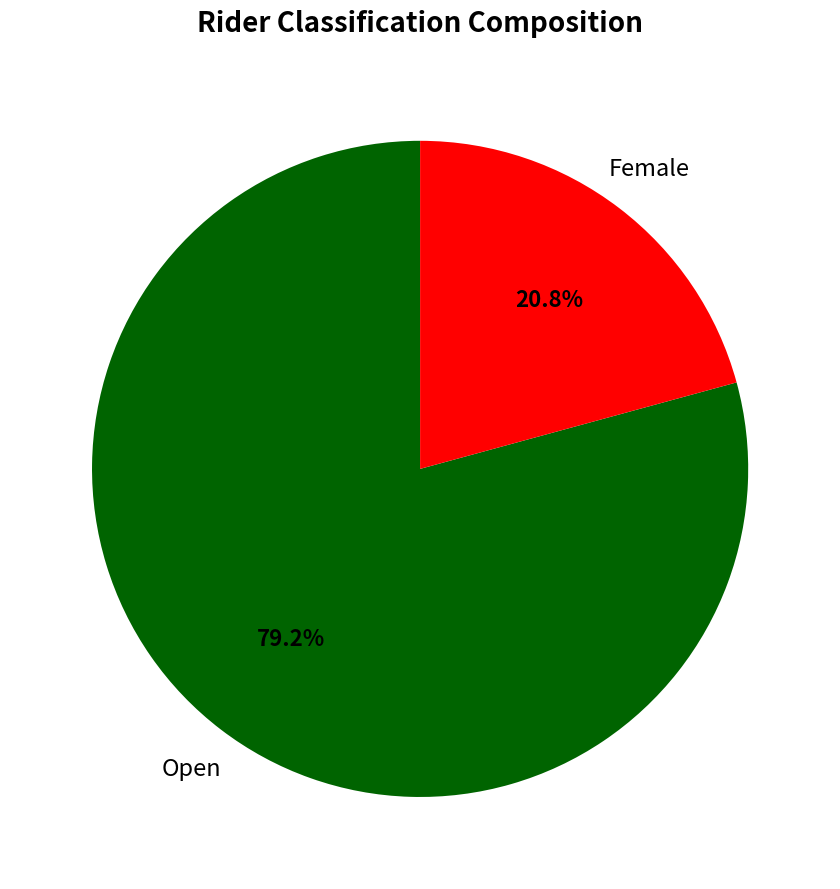

To the nearest percent, what is the difference between the largest and smallest slice percentages?

58%